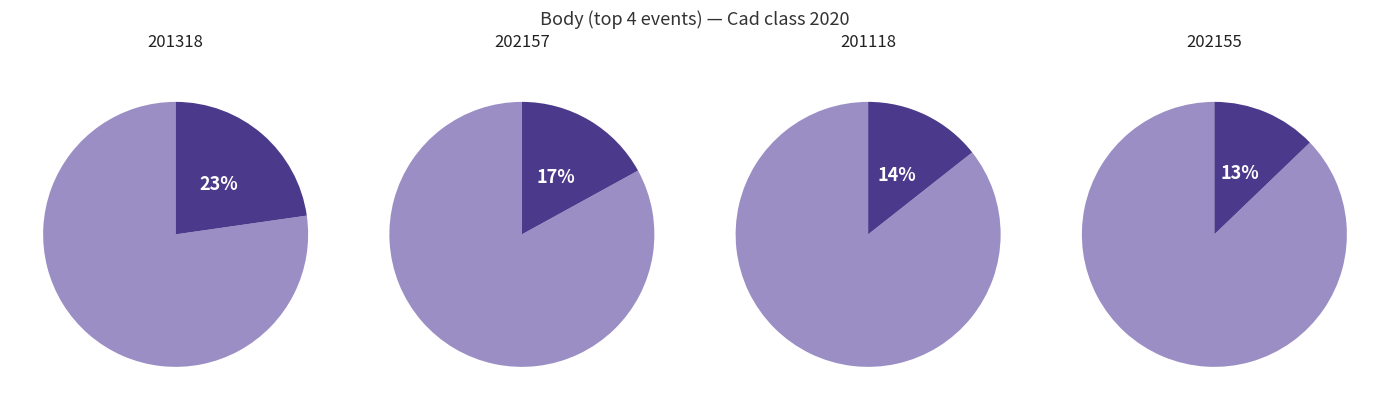

What percentage do 201318 and 201118 together represent?

37.1%